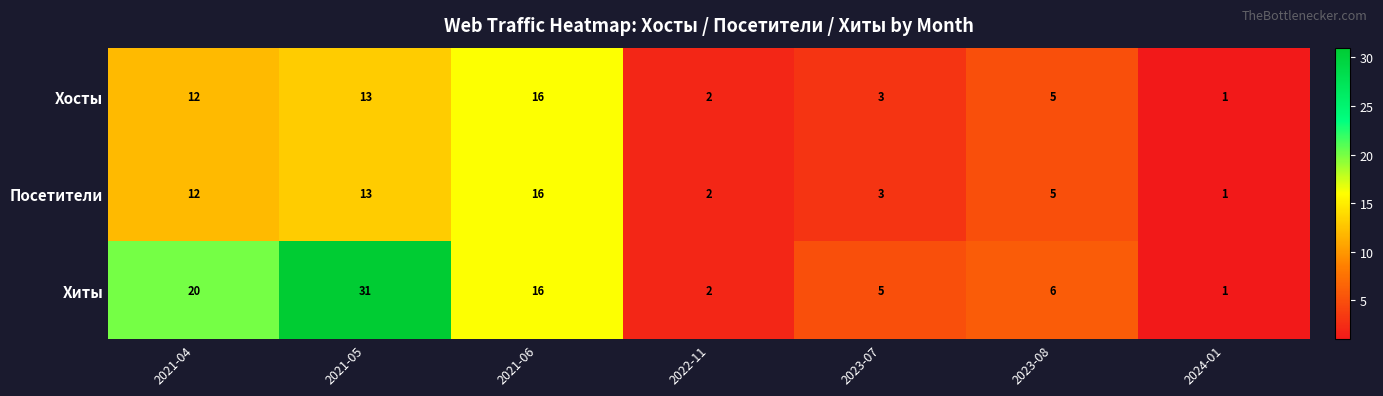

Reading right to left, extract all data points from this chart.

Хосты: 2024-01=1	2023-08=5	2023-07=3	2022-11=2	2021-06=16	2021-05=13	2021-04=12
Посетители: 2024-01=1	2023-08=5	2023-07=3	2022-11=2	2021-06=16	2021-05=13	2021-04=12
Хиты: 2024-01=1	2023-08=6	2023-07=5	2022-11=2	2021-06=16	2021-05=31	2021-04=20